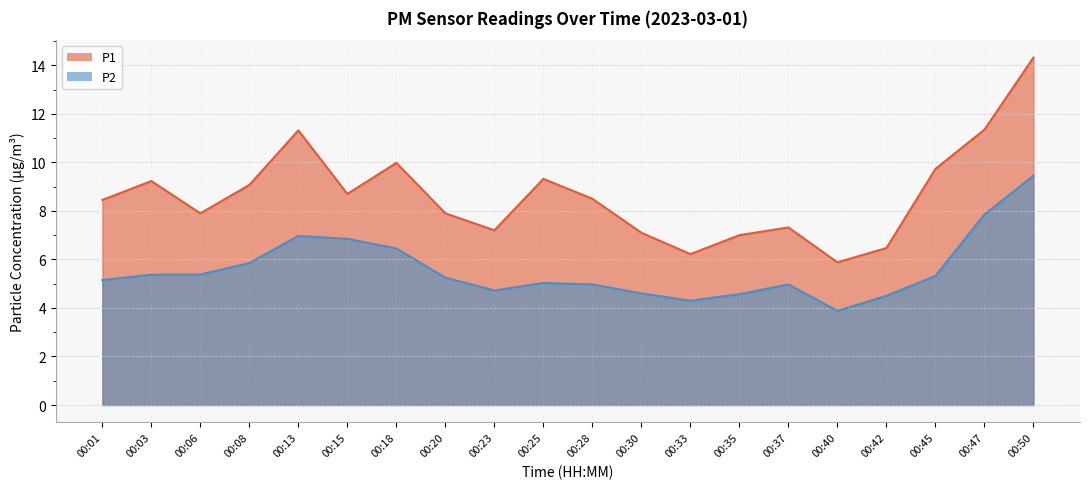

What is the average value of the P1 series?

8.6